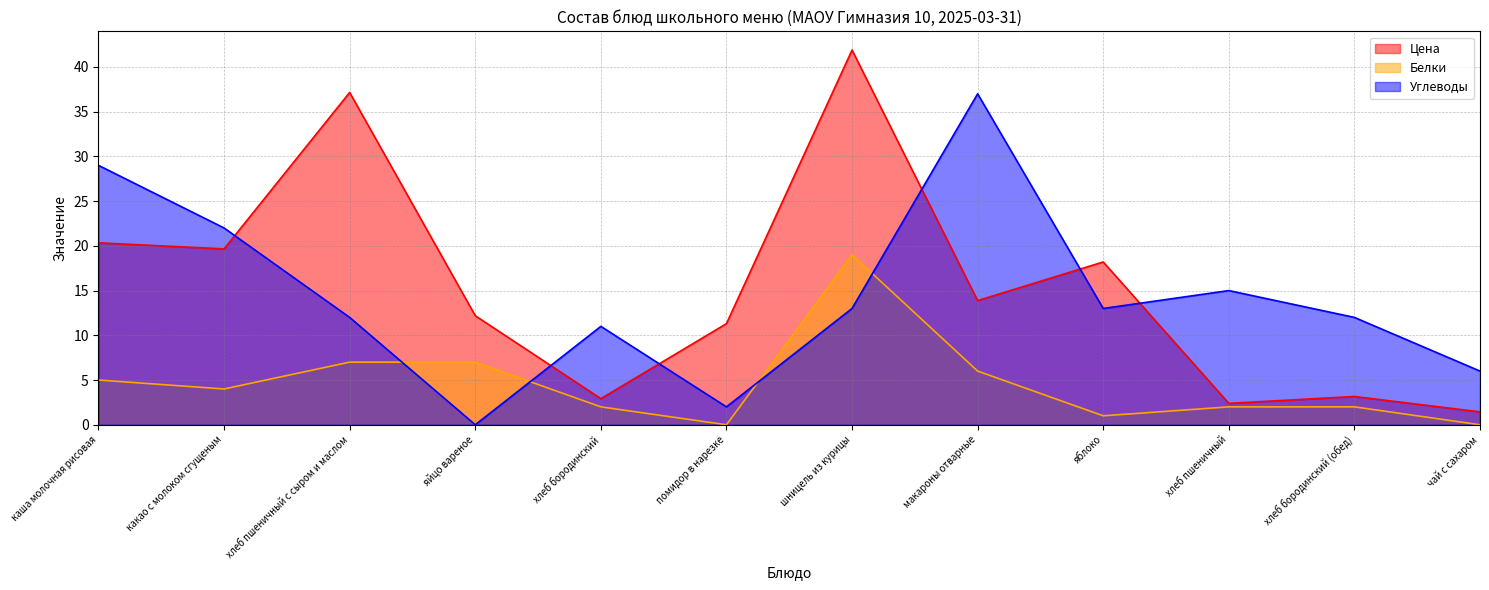

The value of Цена at макароны отварные is 13.9. True or false?

True